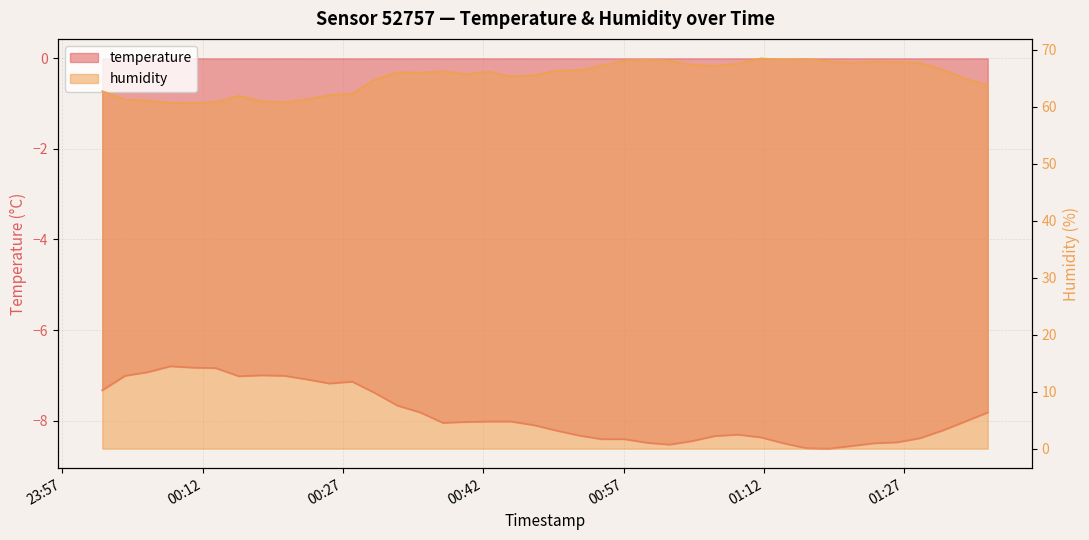

True or false: humidity and temperature intersect in this chart.

False